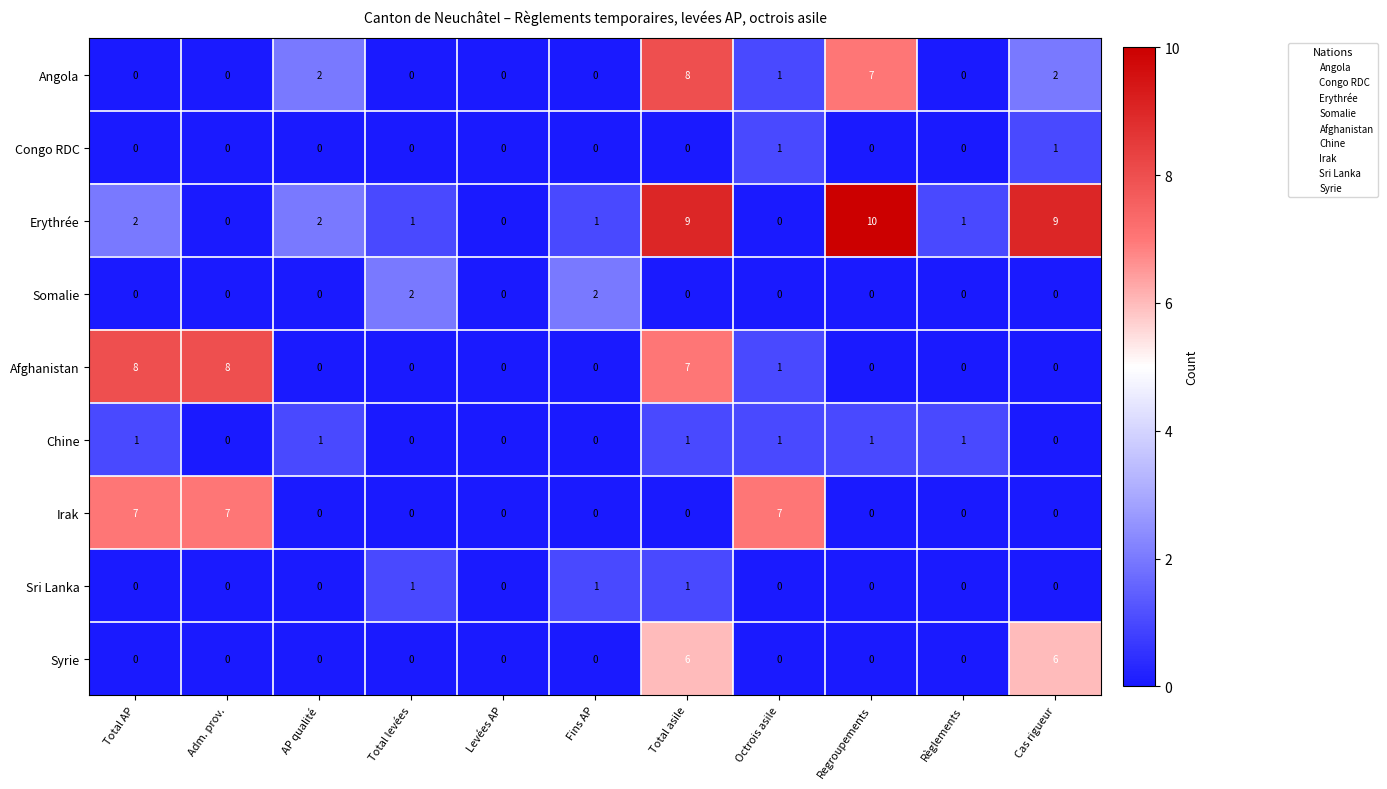

At which category does the chart reach its peak across all series?

Regroupements